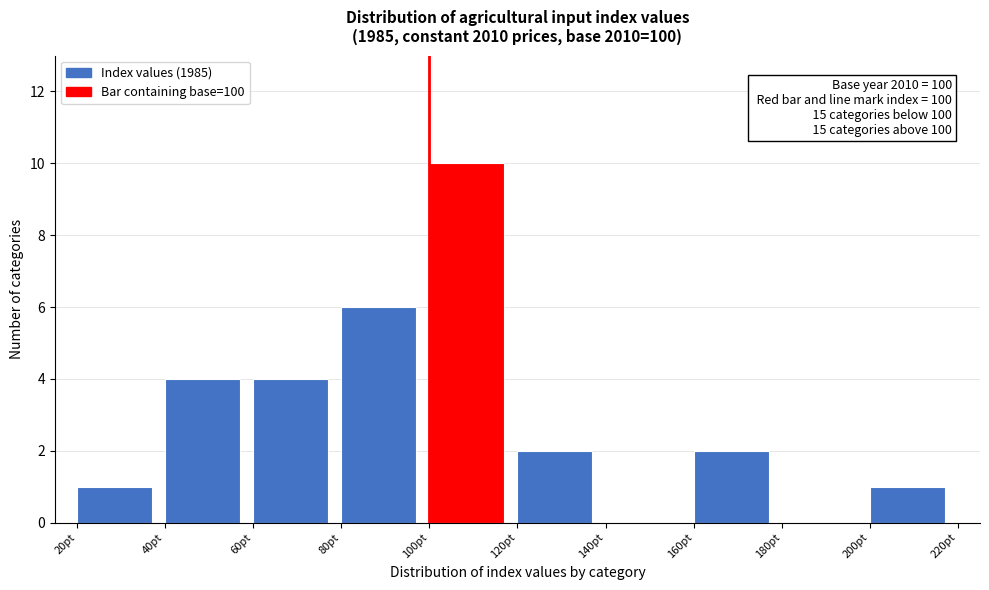

Over which range of the x-axis is the bar tallest?

100 to 120